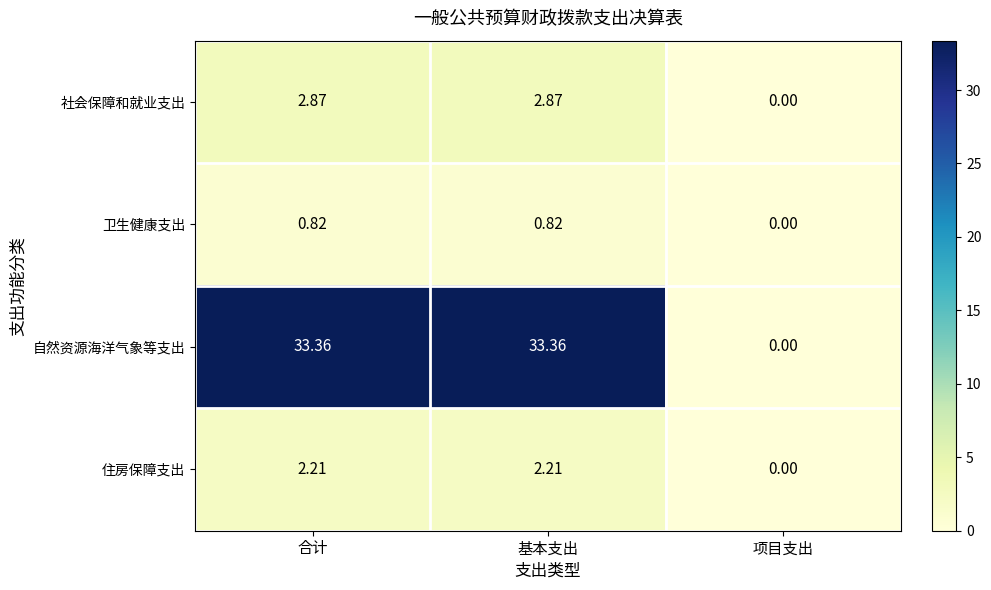

Rank the series at 合计 from lowest to highest value.

卫生健康支出, 住房保障支出, 社会保障和就业支出, 自然资源海洋气象等支出